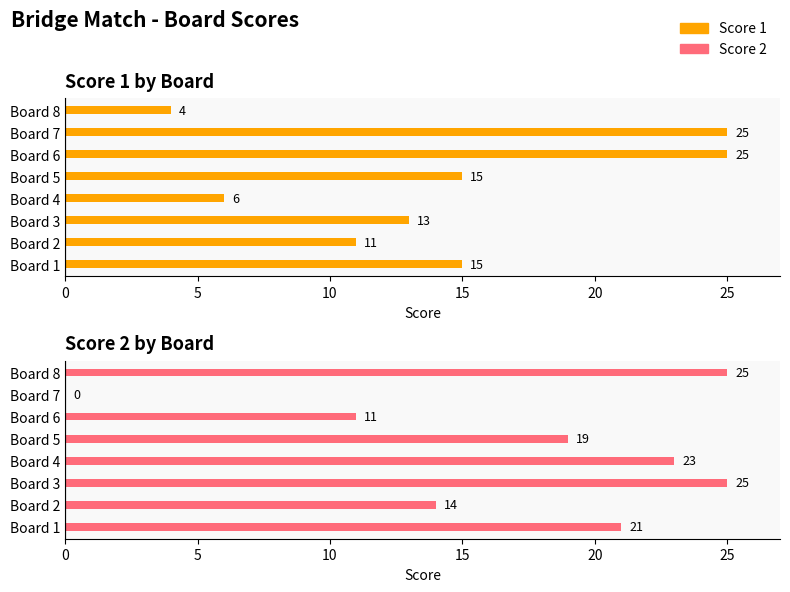

What is the sum of all Score 2 values?

138